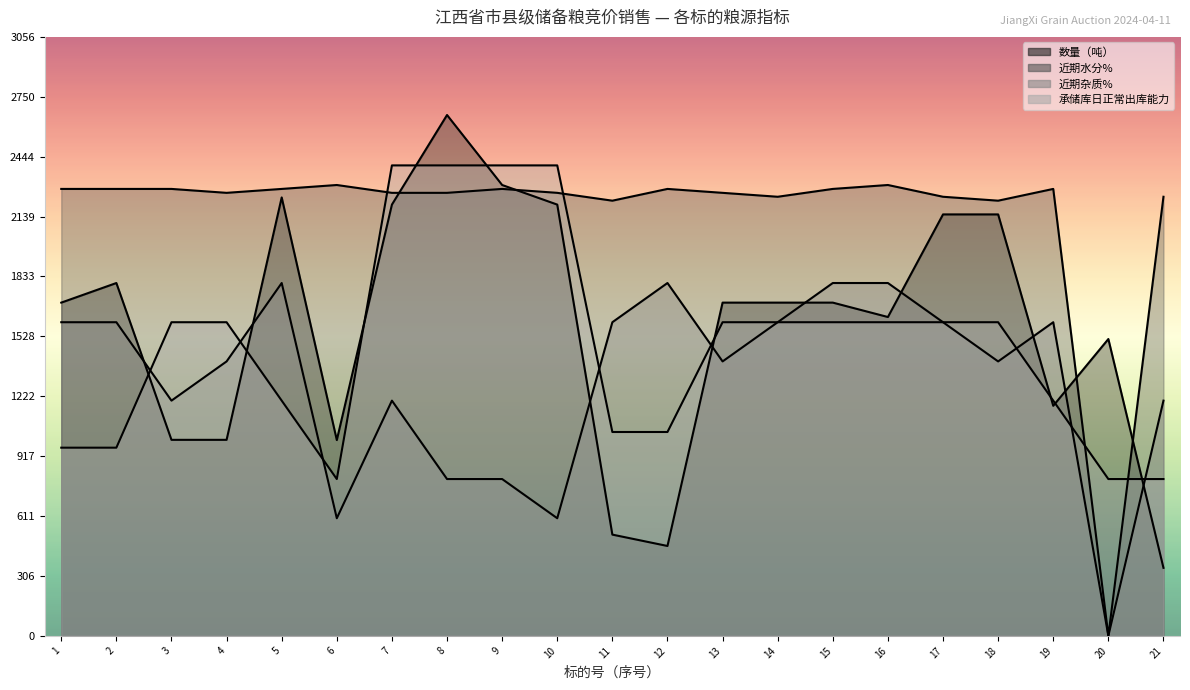

Does the chart have visible grid lines?

No